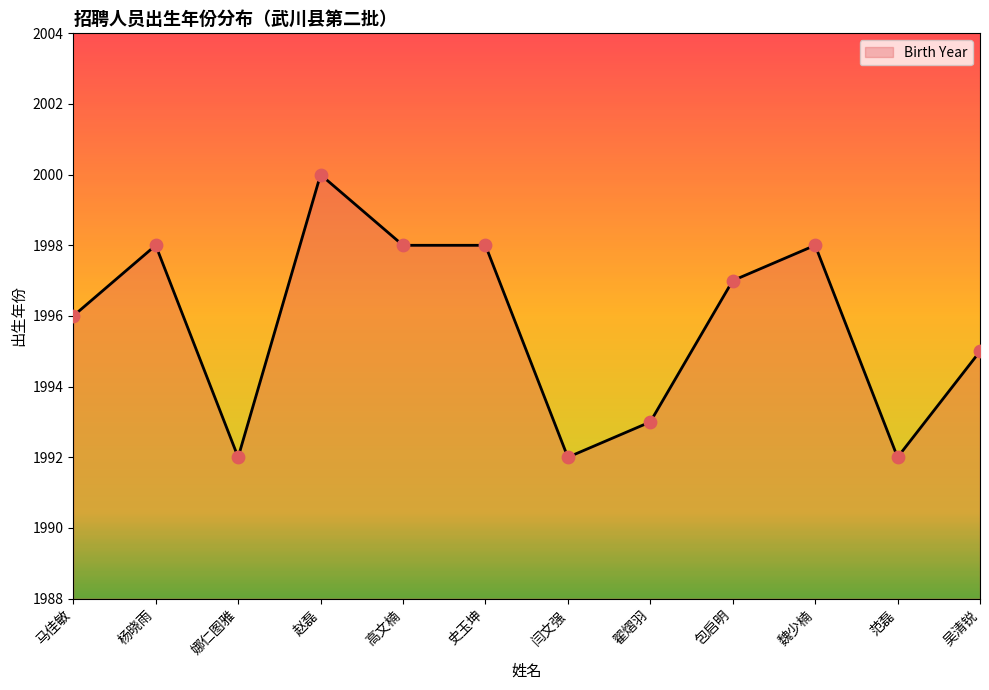

Which has a higher value, 史玉坤 or 范磊?

史玉坤